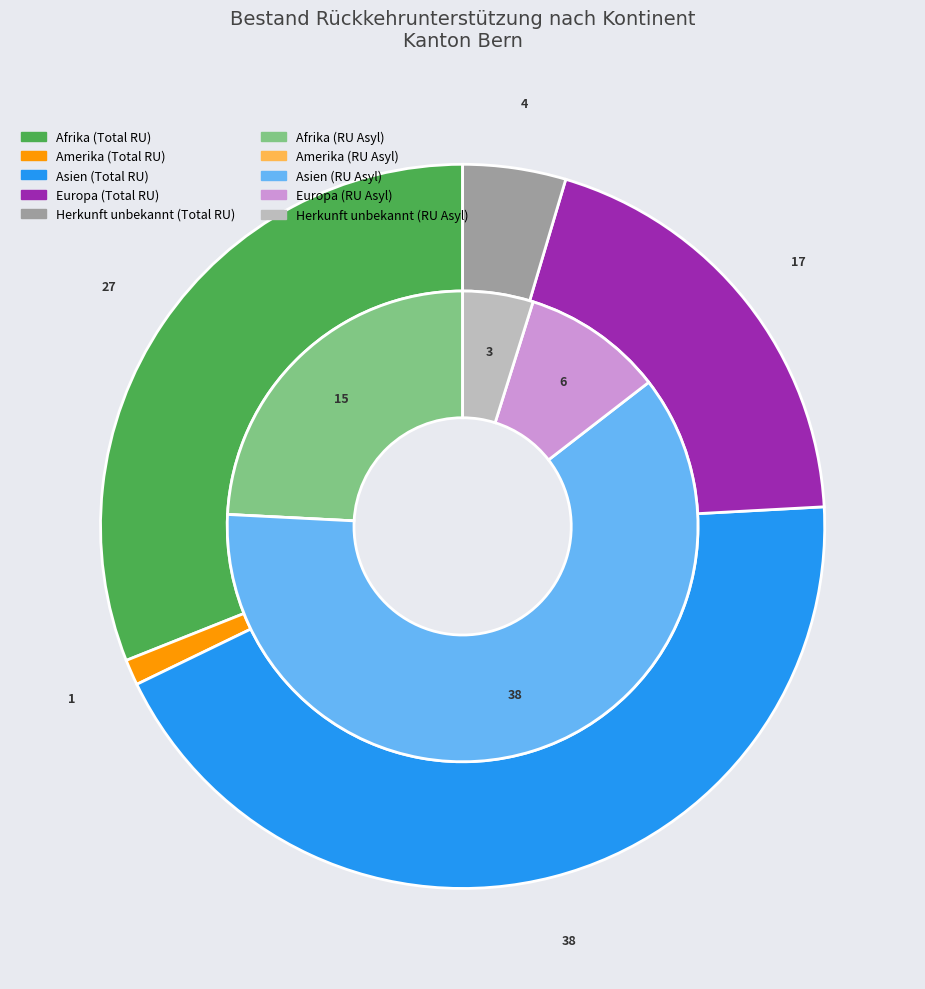

Is there a majority slice in this chart?

No